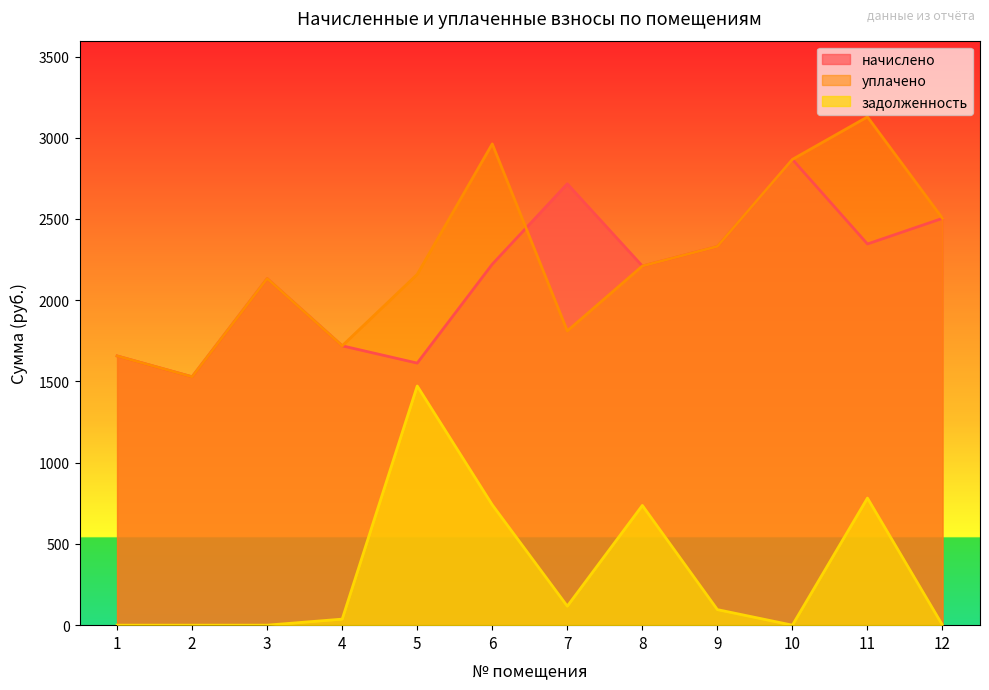

Which series ends up on top after the final intersection of начислено and уплачено?

начислено